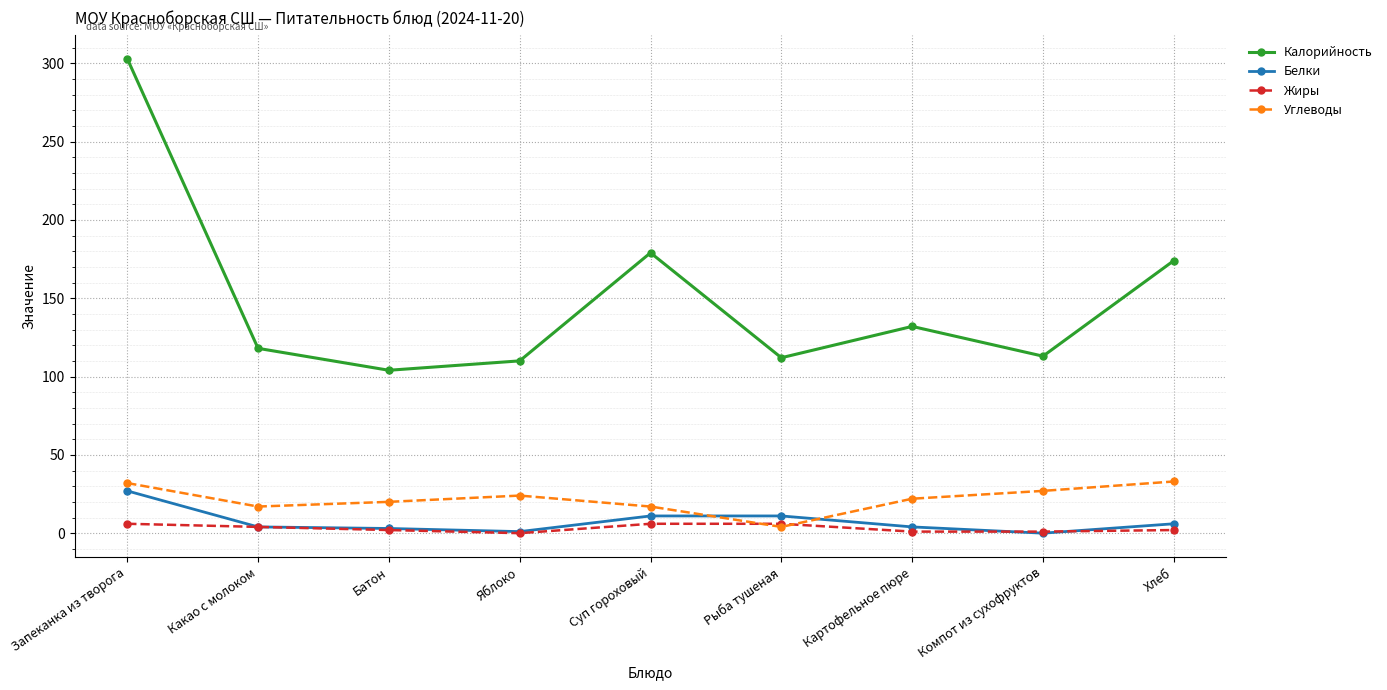

The value of Калорийность at Компот из сухофруктов is 113. True or false?

True